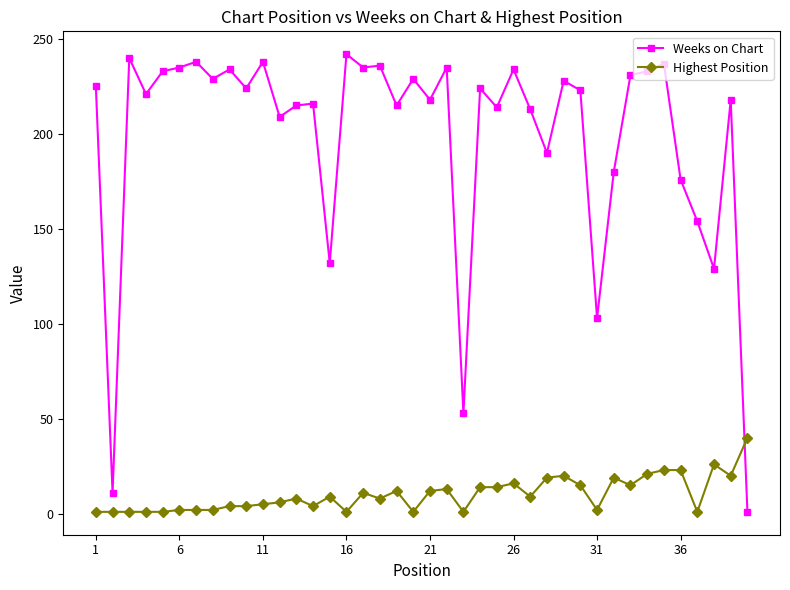

What is the lowest value of the Weeks on Chart series?

1